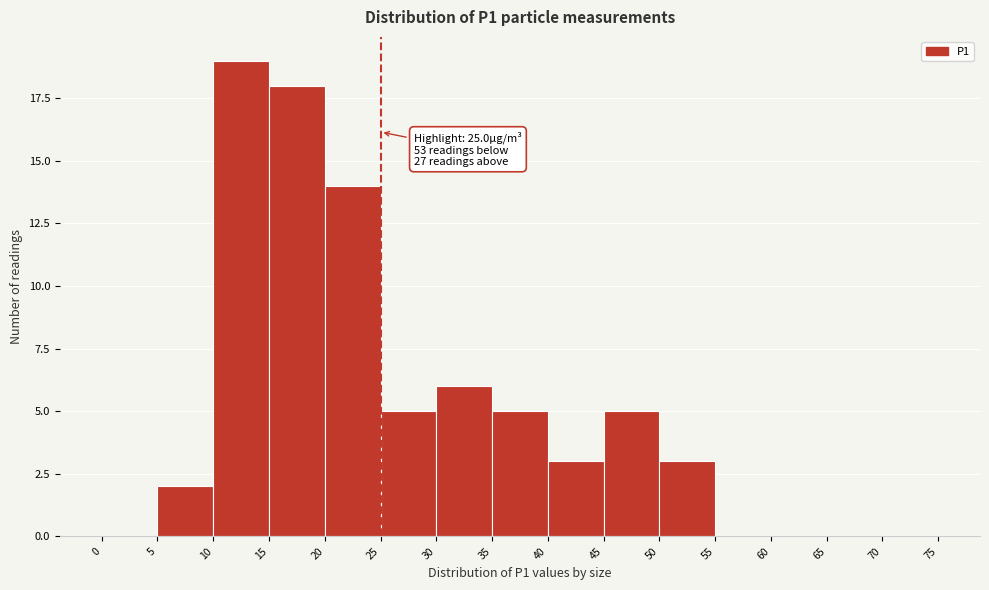

Over which range of the x-axis is the bar tallest?

10 to 15